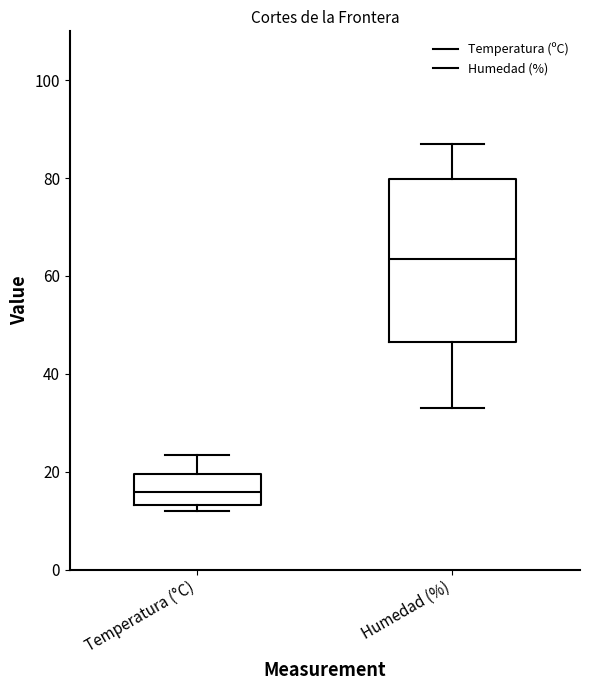

Where is the lower edge of the box for Temperatura (°C) on the y-axis? The values are not printed on the chart, so give them approximately, as read against the axis.

14